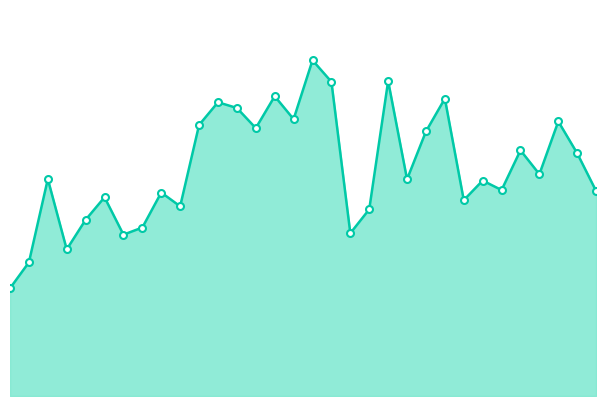

Where does the data first go above 20?

BH3